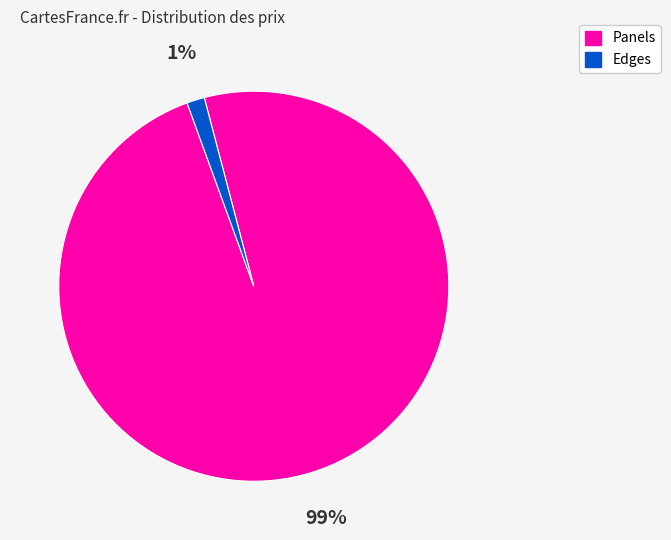

Combined, do Edges and Panels account for over 50%?

Yes